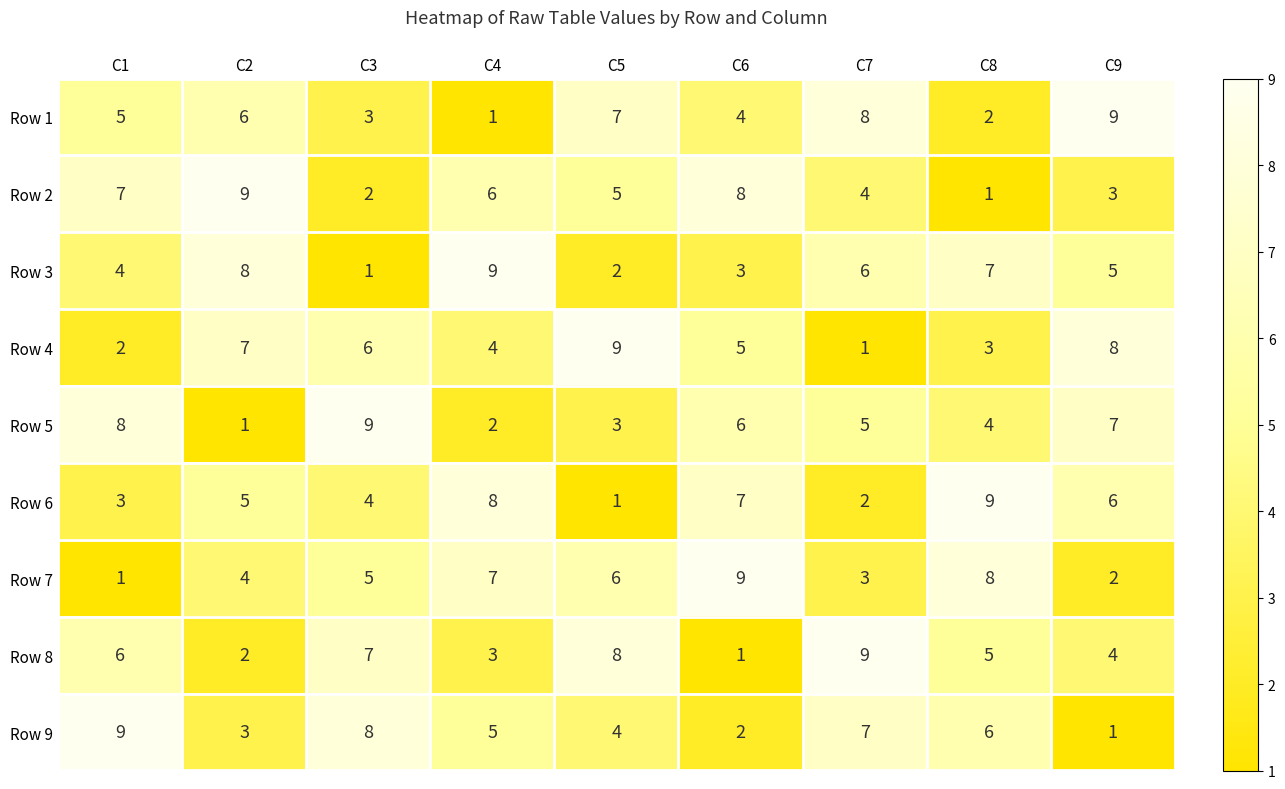

What is the difference between the highest and lowest values at C9?

8